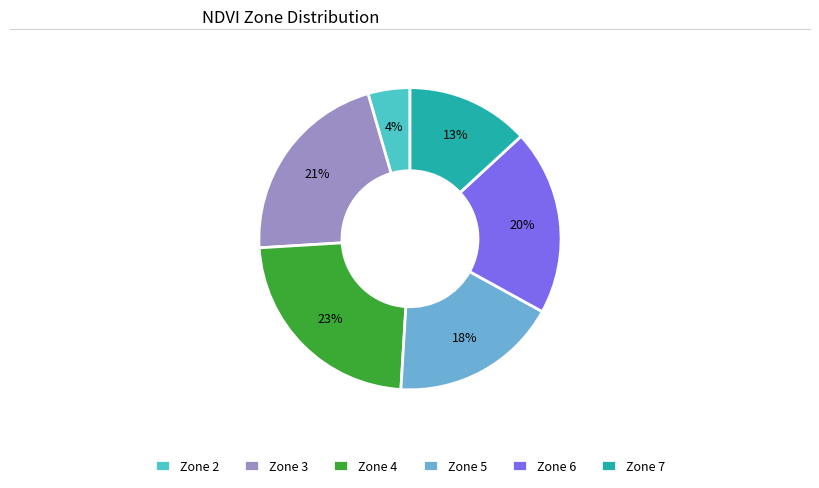

Approximately how many times larger is the value at Zone 3 compared to Zone 5?

1.2